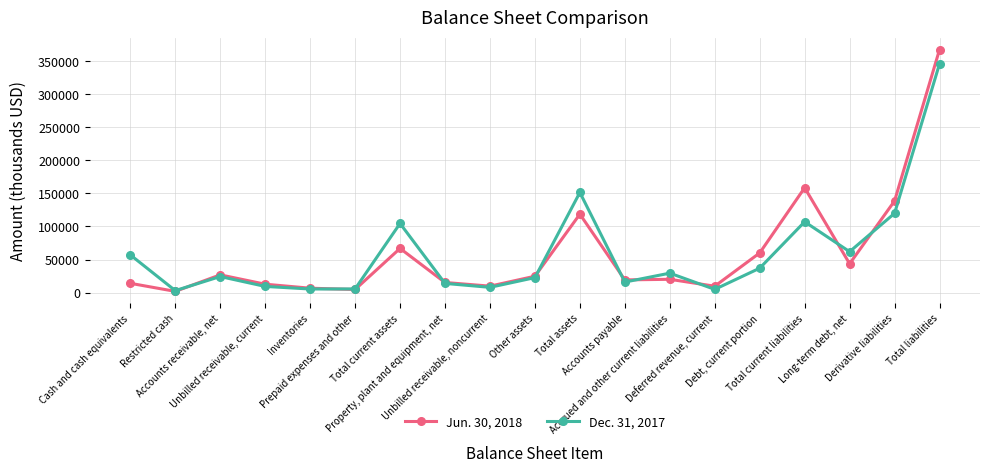

Rank the series by their average value, from lowest to highest.

Jun. 30, 2018, Dec. 31, 2017